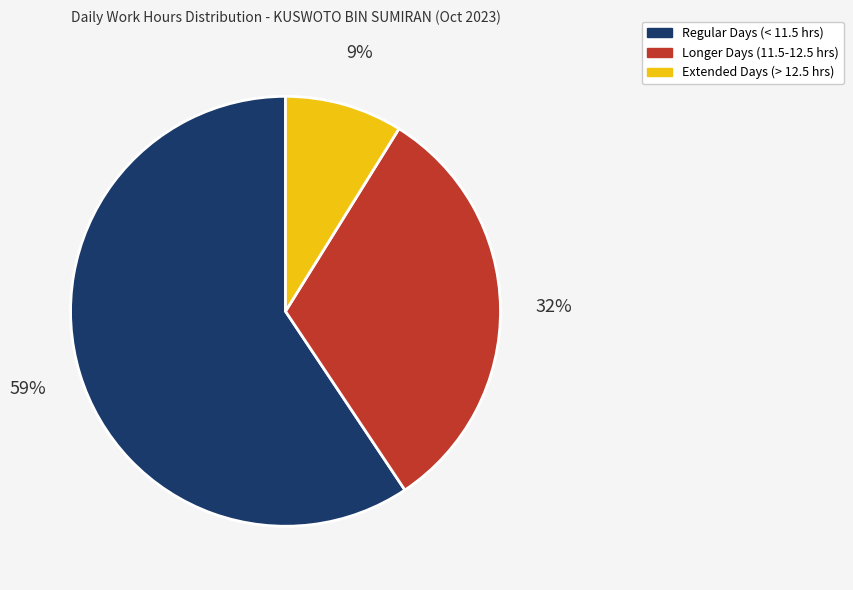

Is the sum of Regular Days (< 11.5 hrs) and Extended Days (> 12.5 hrs) greater than half?

Yes